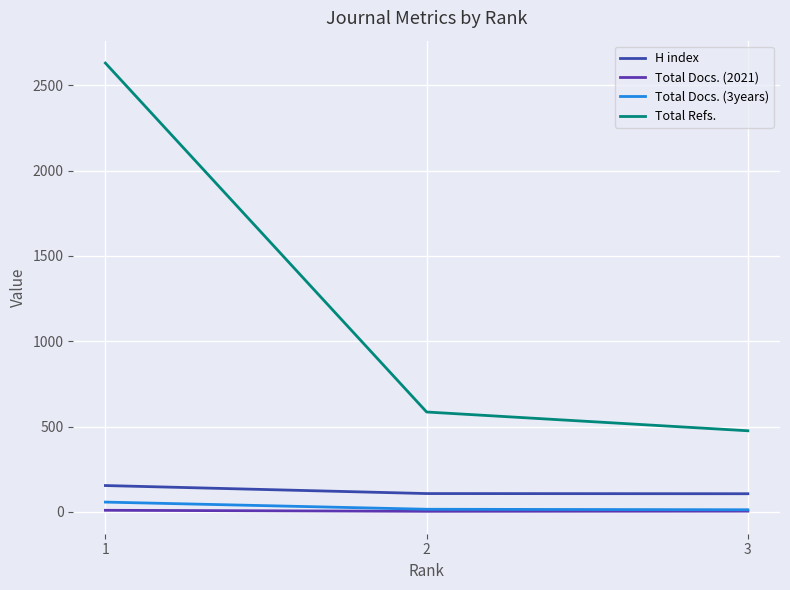

Which series has the largest range (max minus min)?

Total Refs.